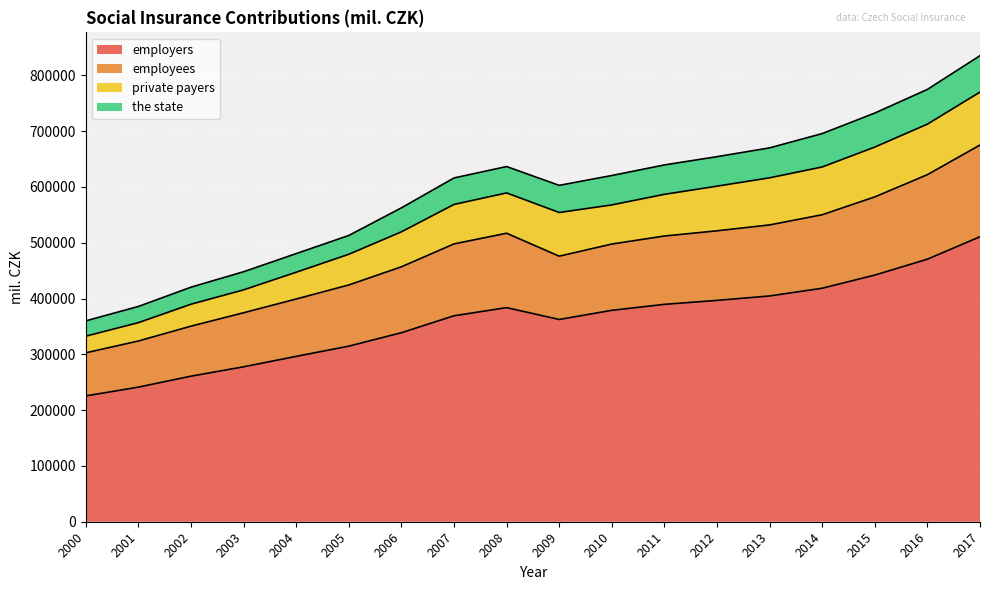

Which label corresponds to the largest value in the chart?

2017